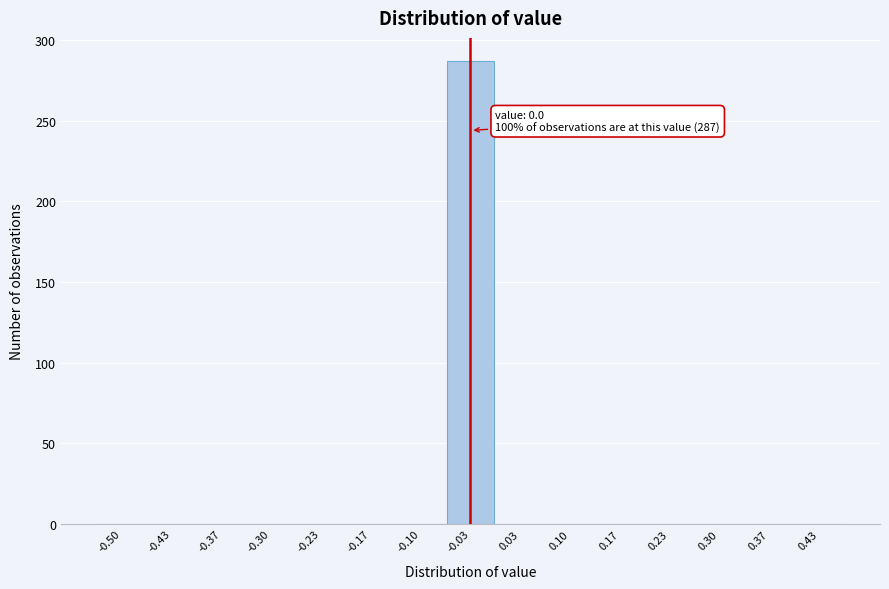

Reading left to right, list all the values displayed in this chart.

-0.50=0	-0.43=0	-0.37=0	-0.30=0	-0.23=0	-0.17=0	-0.10=0	-0.03=287	0.03=0	0.10=0	0.17=0	0.23=0	0.30=0	0.37=0	0.43=0